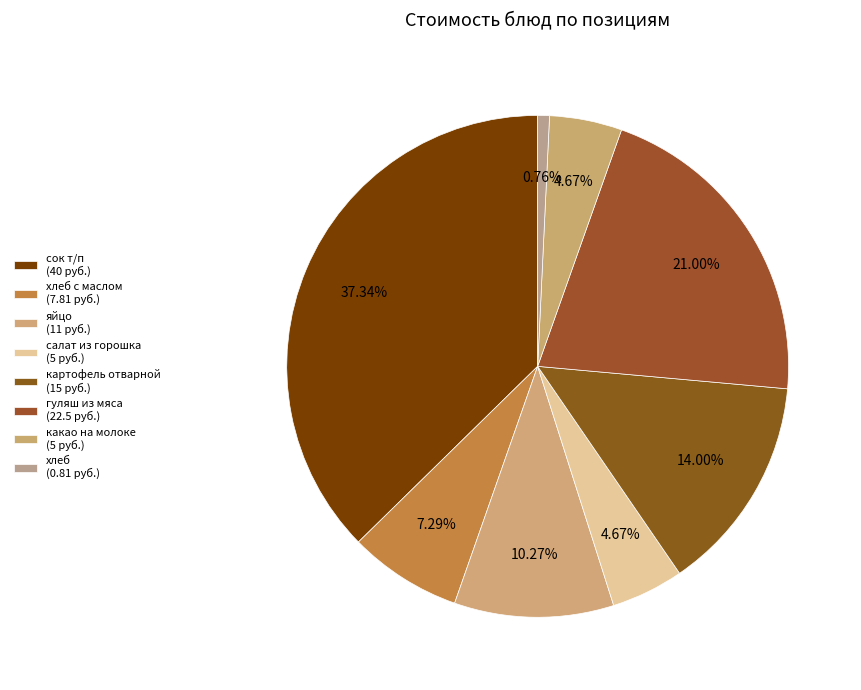

Count the number of slices in the pie.

8